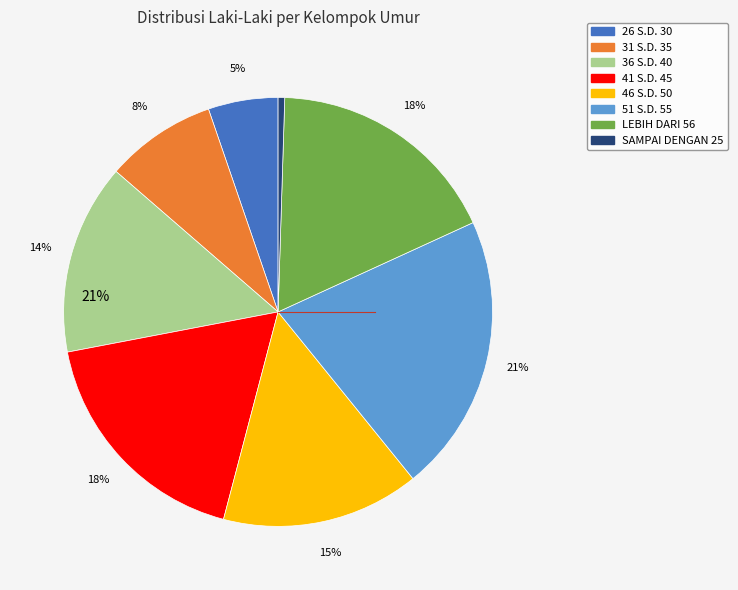

What is the change in value from 26 S.D. 30 to SAMPAI DENGAN 25?

-1087